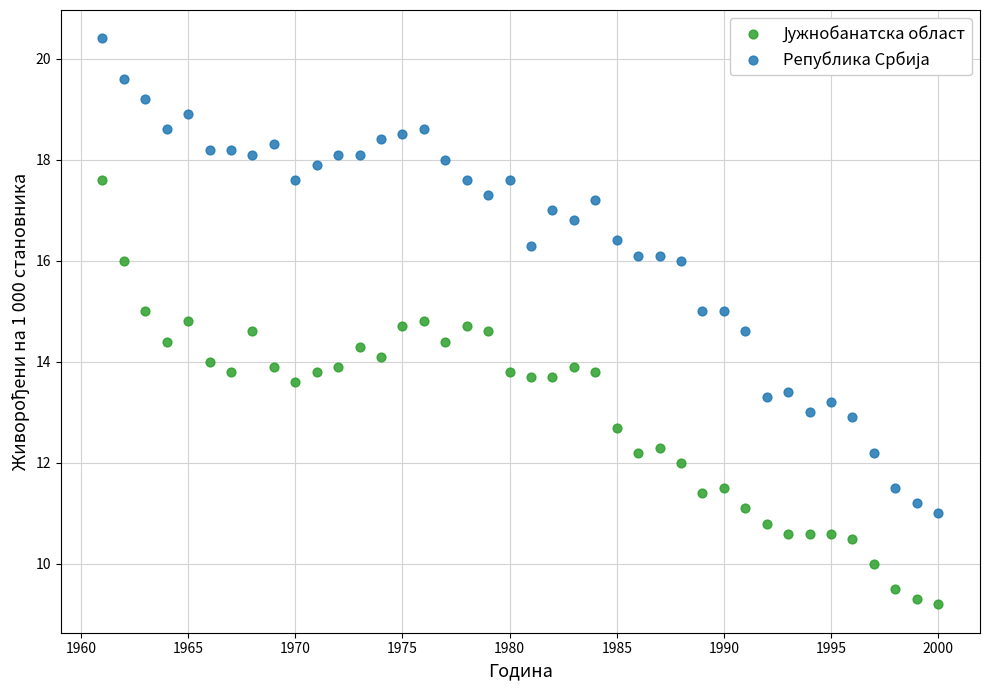

What is the X range (max minus min) for the scatter plot?

39.0